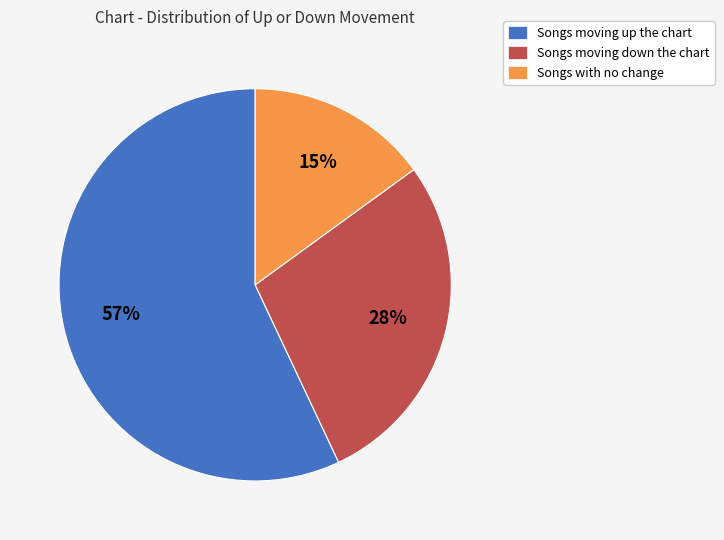

The Songs with no change slice represents 21% of the pie. True or false?

False